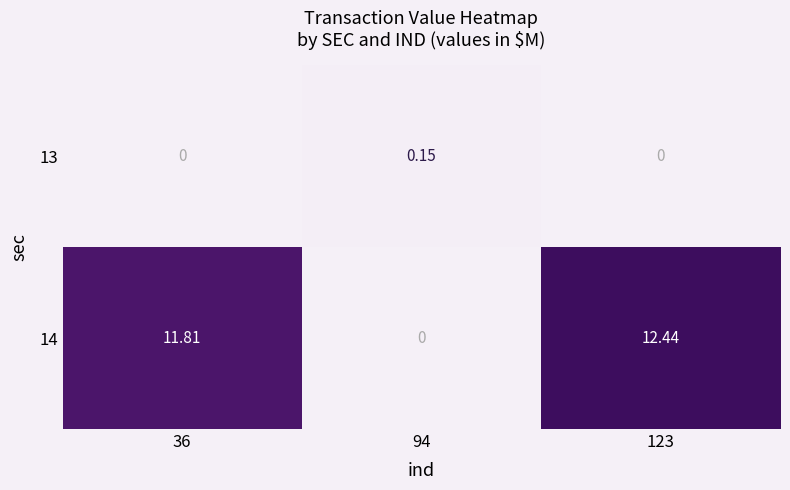

Is the value of 13 at 94 greater than the value of 14 at 123?

No